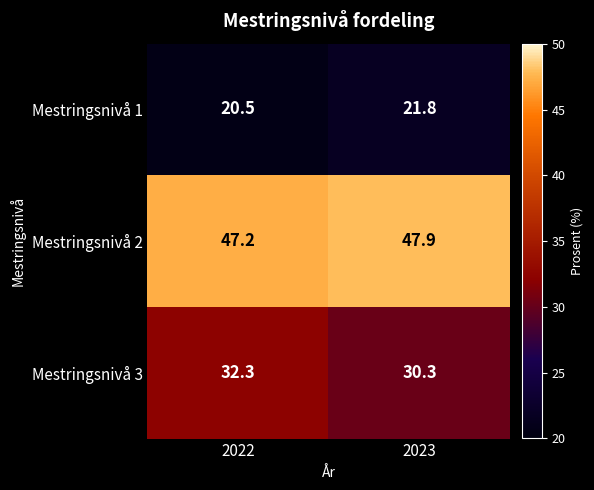

What is the maximum value shown in the chart?

47.9